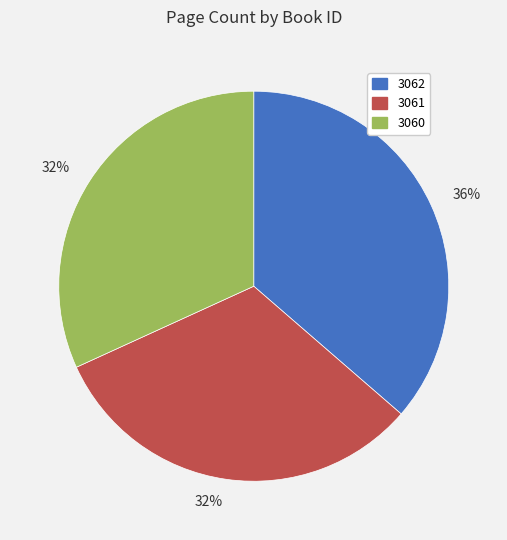

Is there a majority slice in this chart?

No